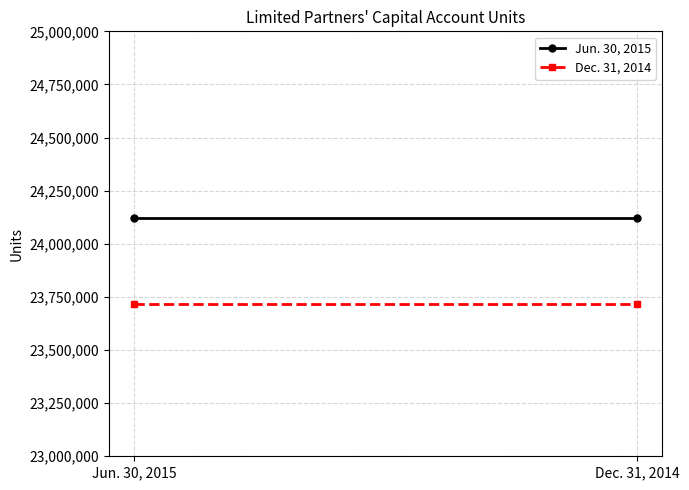

Reading left to right, what are all the values shown in this chart?

Jun. 30, 2015: 24119972	24119972
Dec. 31, 2014: 23718961	23718961